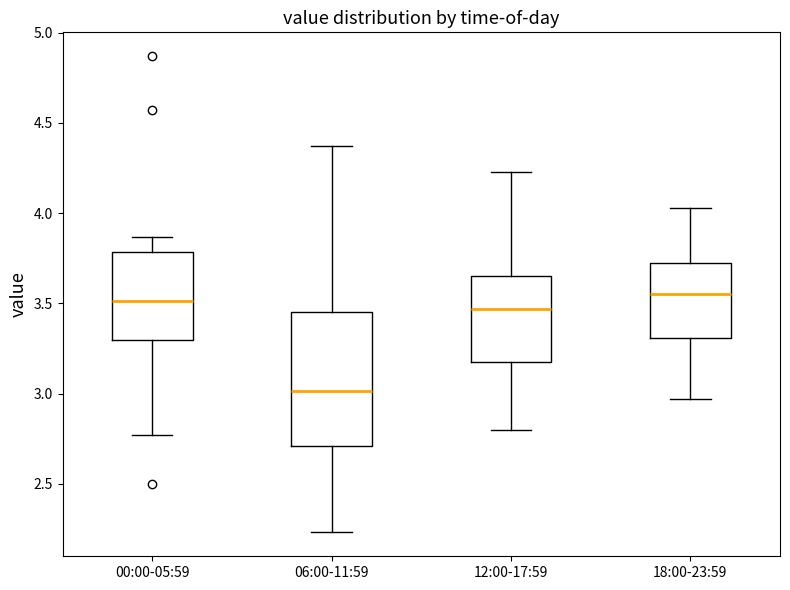

Reading left to right, read every box against the y-axis: the position of its median line, the range the box covers, and the ends of its whiskers. The values are not printed on the chart, so give them approximately, as read against the axis.

00:00-05:59: median 3.50, box 3.30 to 3.80, whiskers 2.75 to 3.85
06:00-11:59: median 3.00, box 2.70 to 3.45, whiskers 2.25 to 4.35
12:00-17:59: median 3.45, box 3.20 to 3.65, whiskers 2.80 to 4.25
18:00-23:59: median 3.55, box 3.30 to 3.70, whiskers 2.95 to 4.05